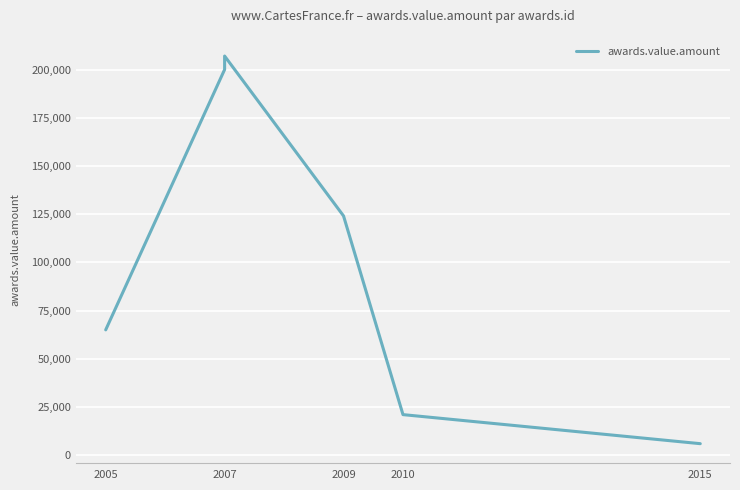

What is the sum of all values?

623107.3